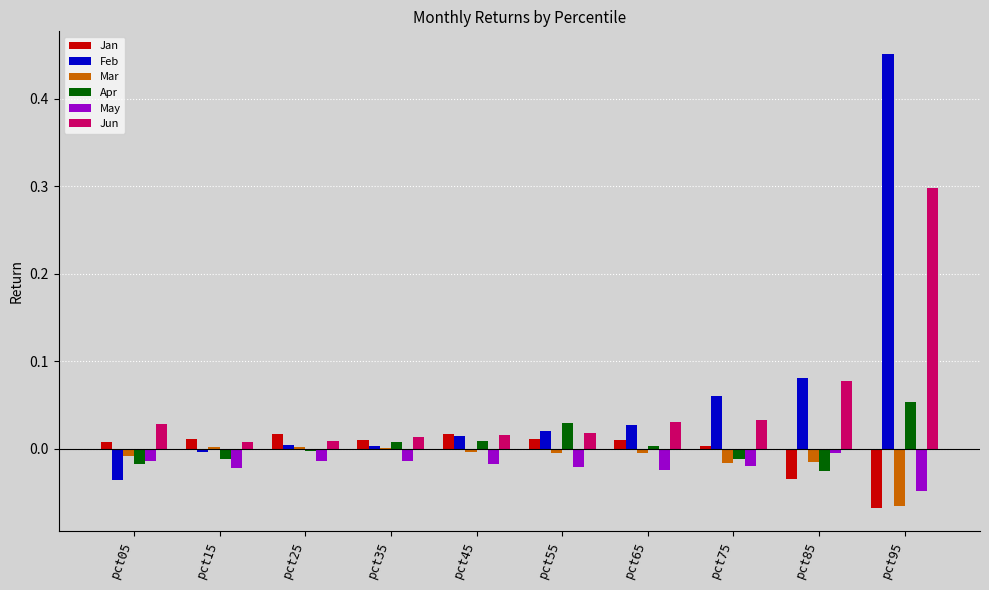

True or false: Jan has a value of 0.0 at pct55.

True